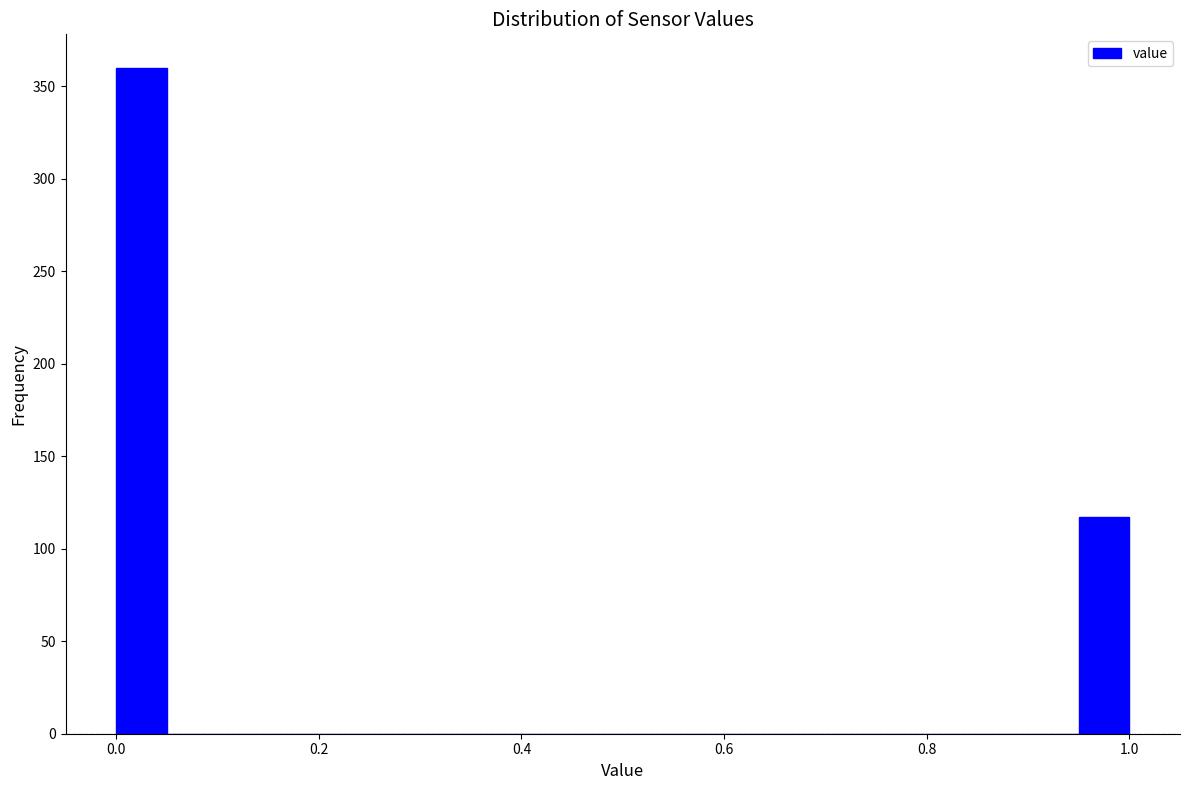

Around what value on the x-axis is the tallest bar? Give the approximate position of its centre, as read against the axis.

0.02